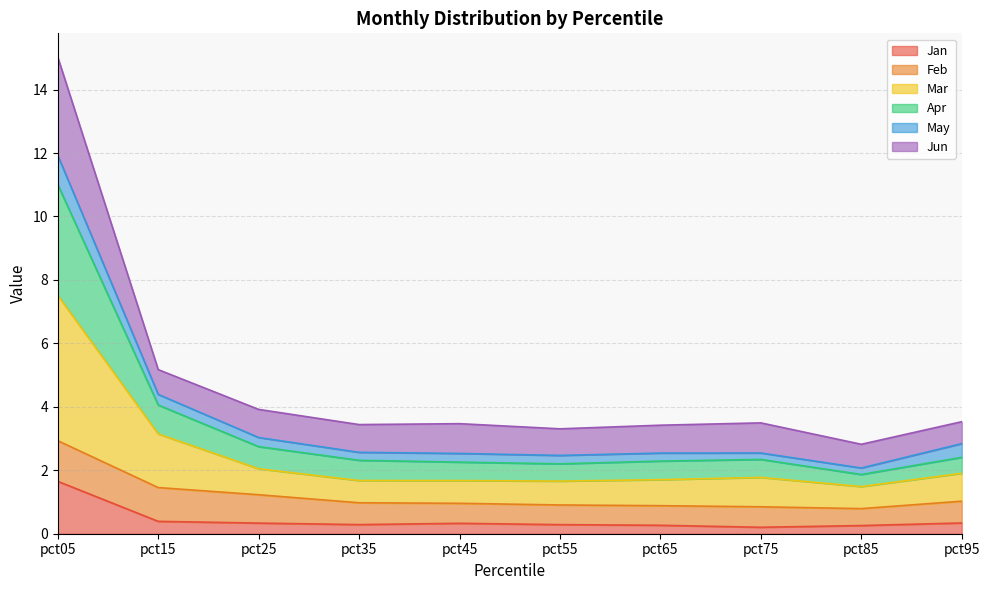

At which label does Jan reach its minimum?

pct75